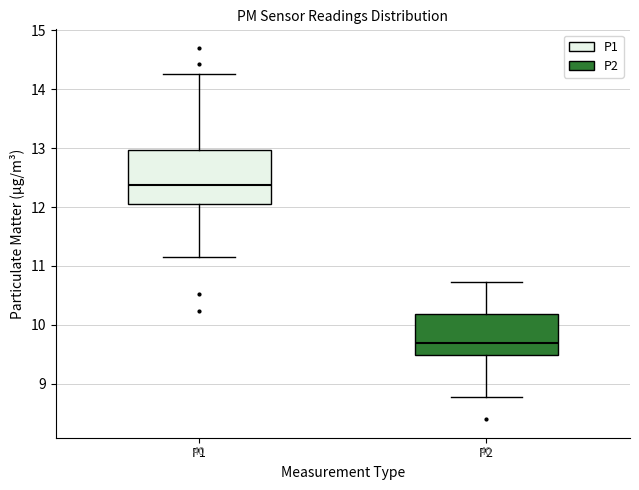

Where is the upper edge of the box for P2 on the y-axis? The values are not printed on the chart, so give them approximately, as read against the axis.

10.2